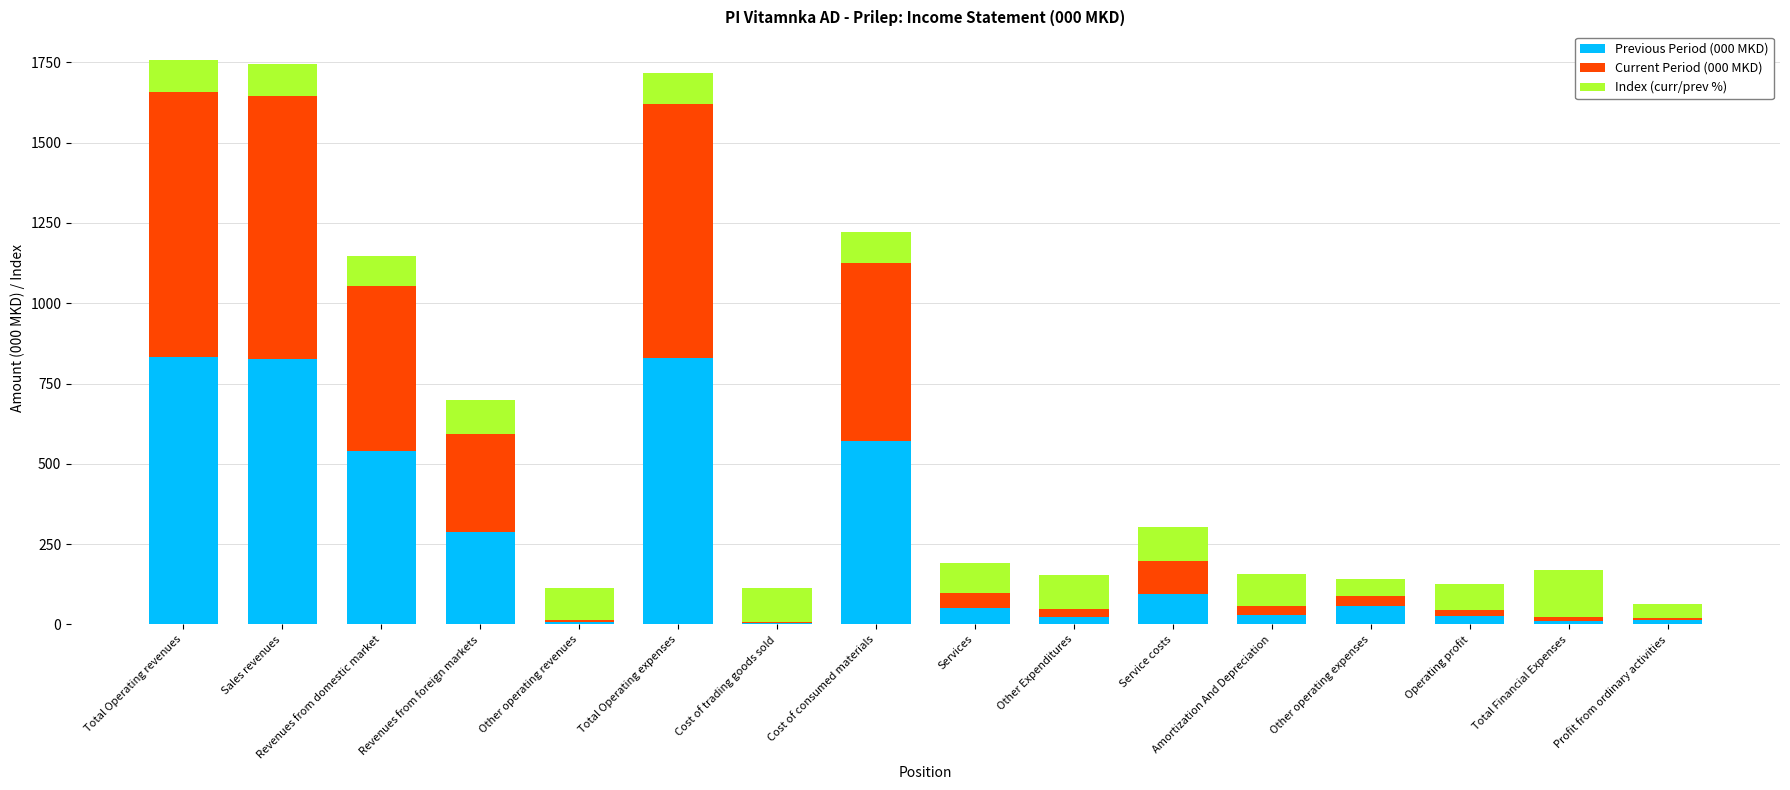

What is the sum of all Previous Period (000 MKD) values?

4199.6